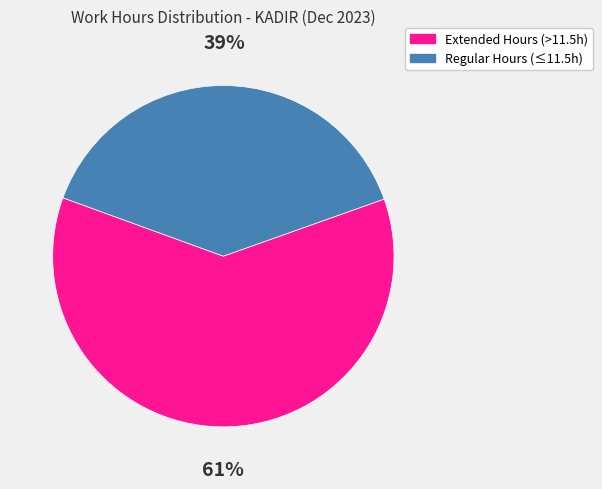

To the nearest percent, what is the difference between the largest and smallest slice percentages?

22%